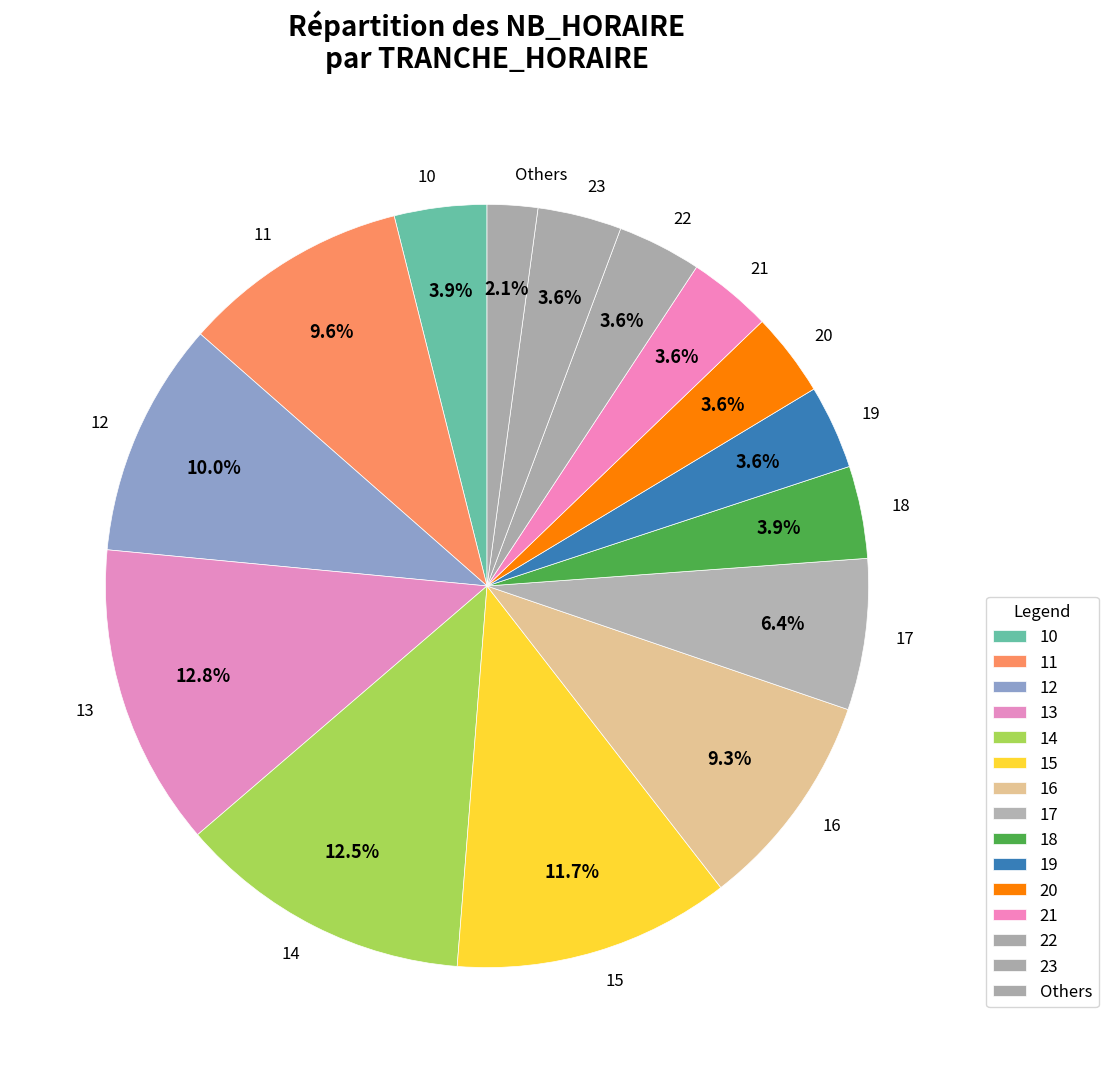

How many segments does this pie chart have?

15